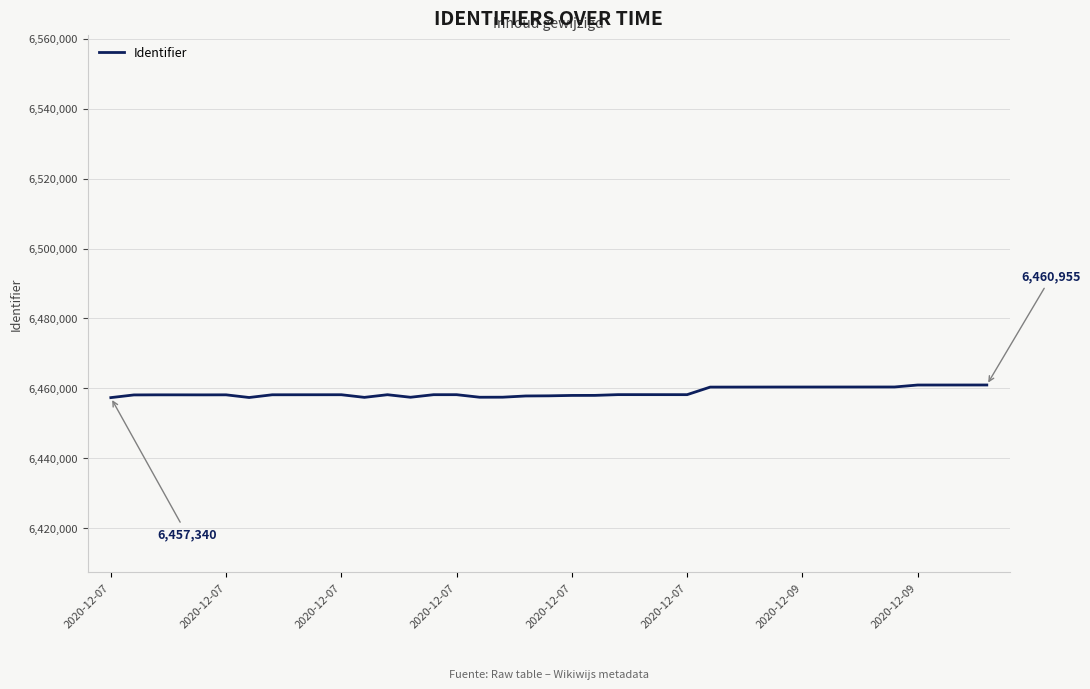

Count the number of categories in the chart.

39